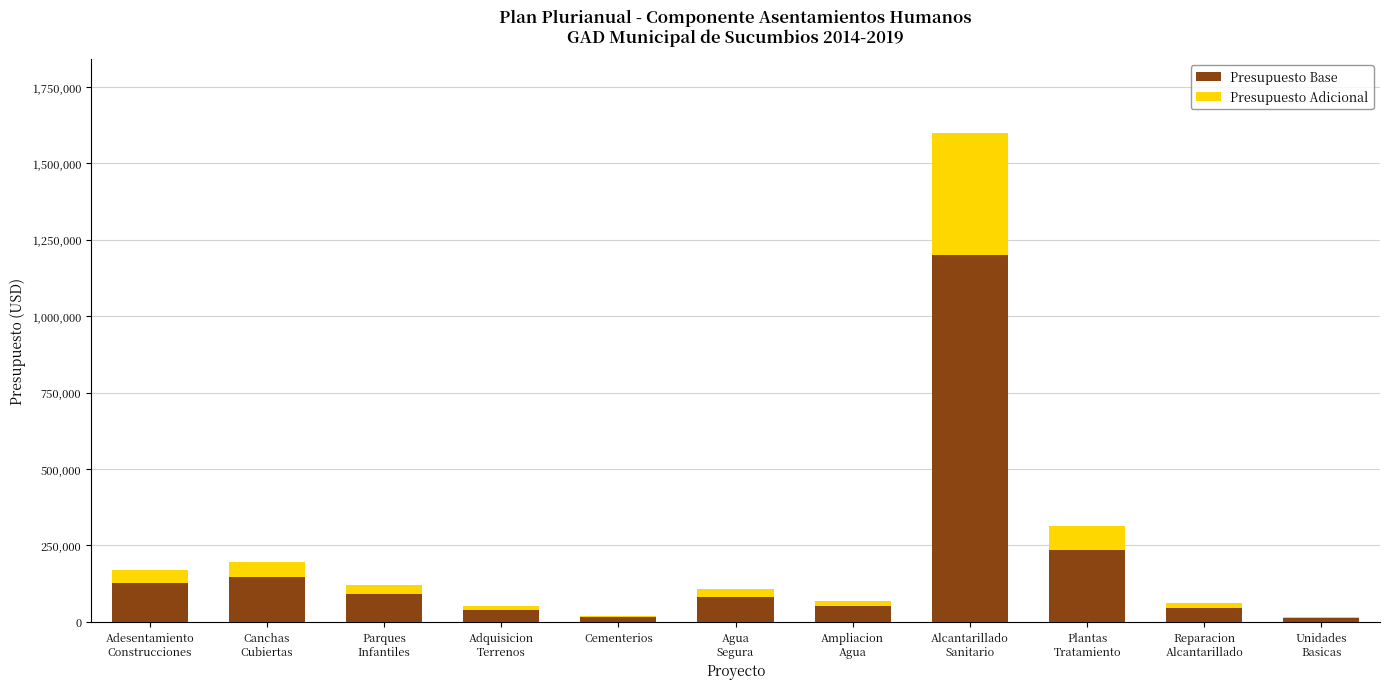

What are all the series names shown in the legend?

Presupuesto Base, Presupuesto Adicional